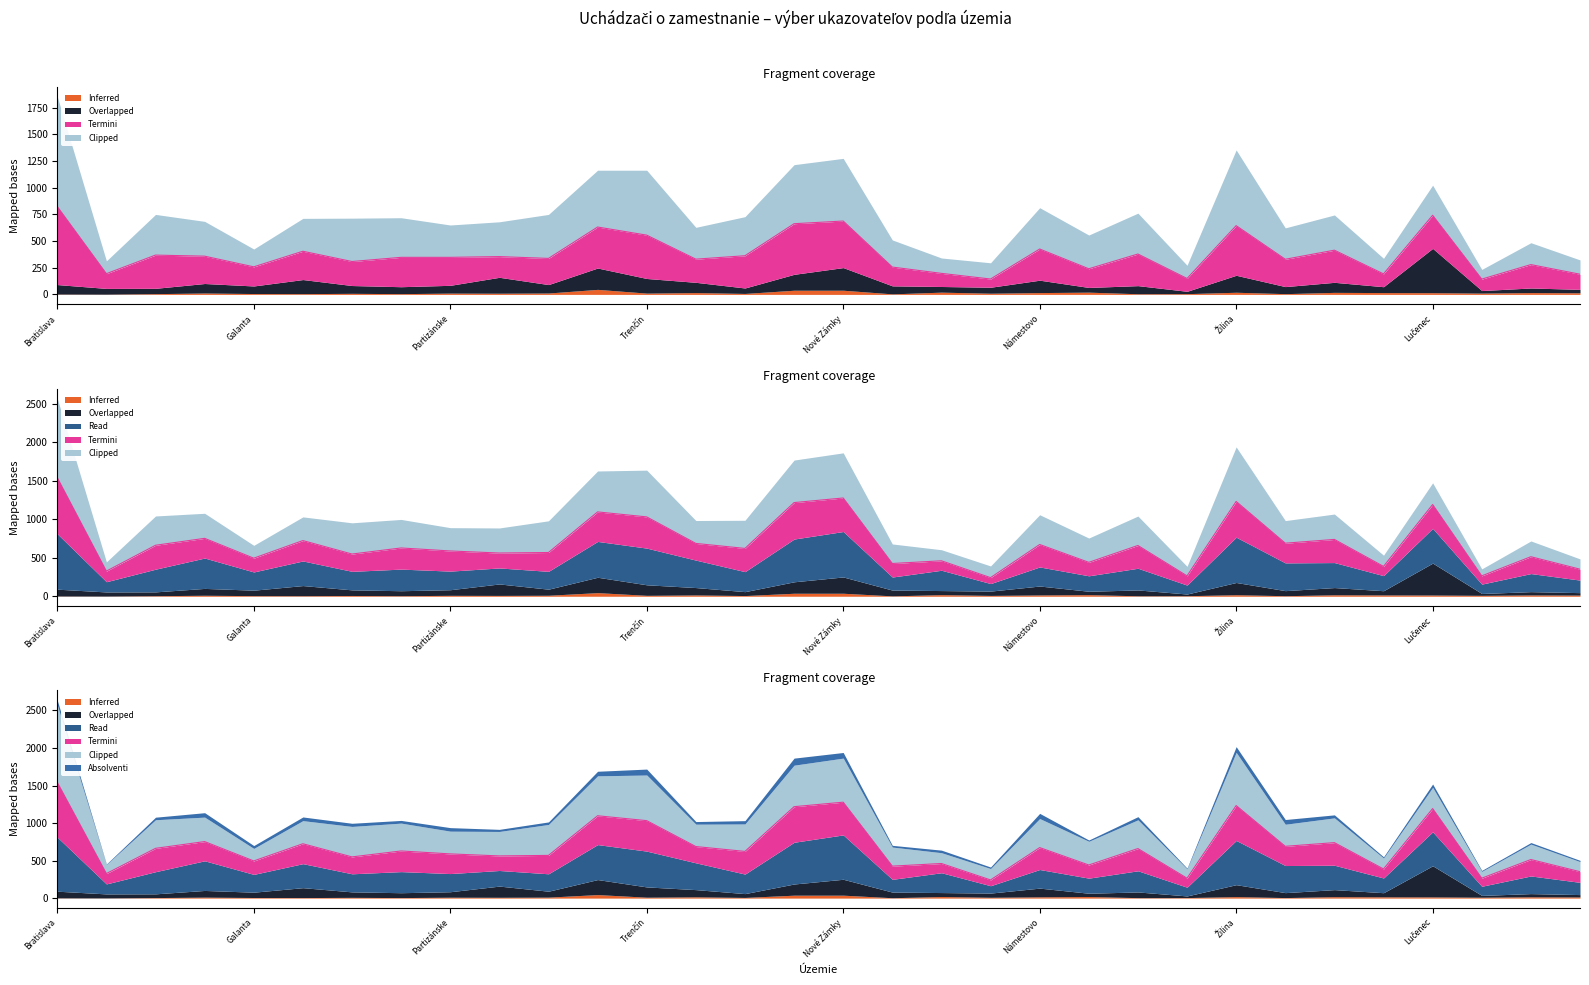

At how many categories does at least one series exceed 273?

22